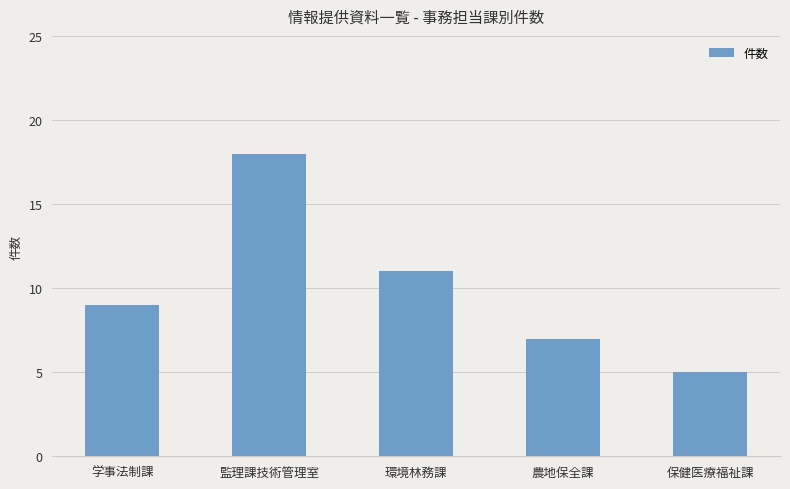

Reading left to right, extract all data points from this chart.

学事法制課=9	監理課技術管理室=18	環境林務課=11	農地保全課=7	保健医療福祉課=5